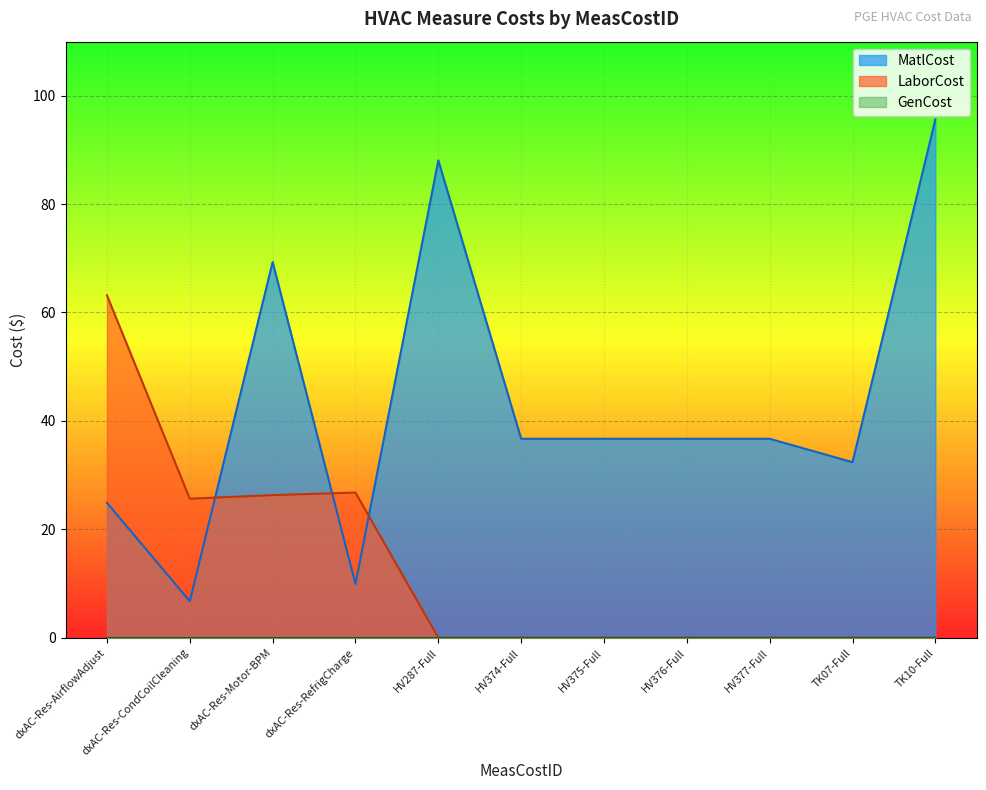

Where is the first local minimum for MatlCost?

dxAC-Res-CondCoilCleaning